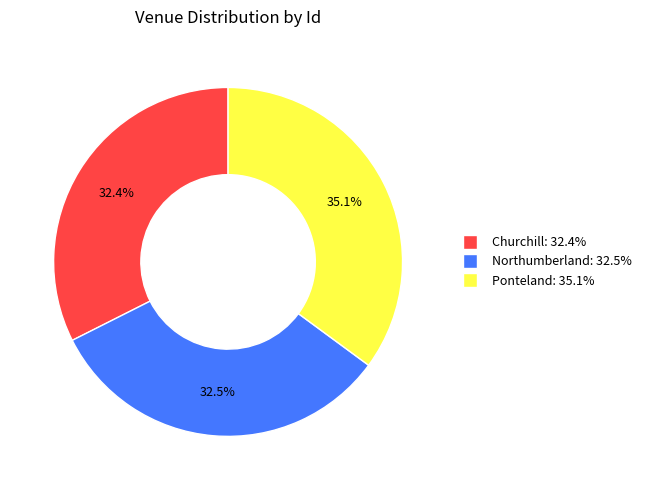

To the nearest percent, what is the combined percentage of Ponteland and Northumberland?

68%